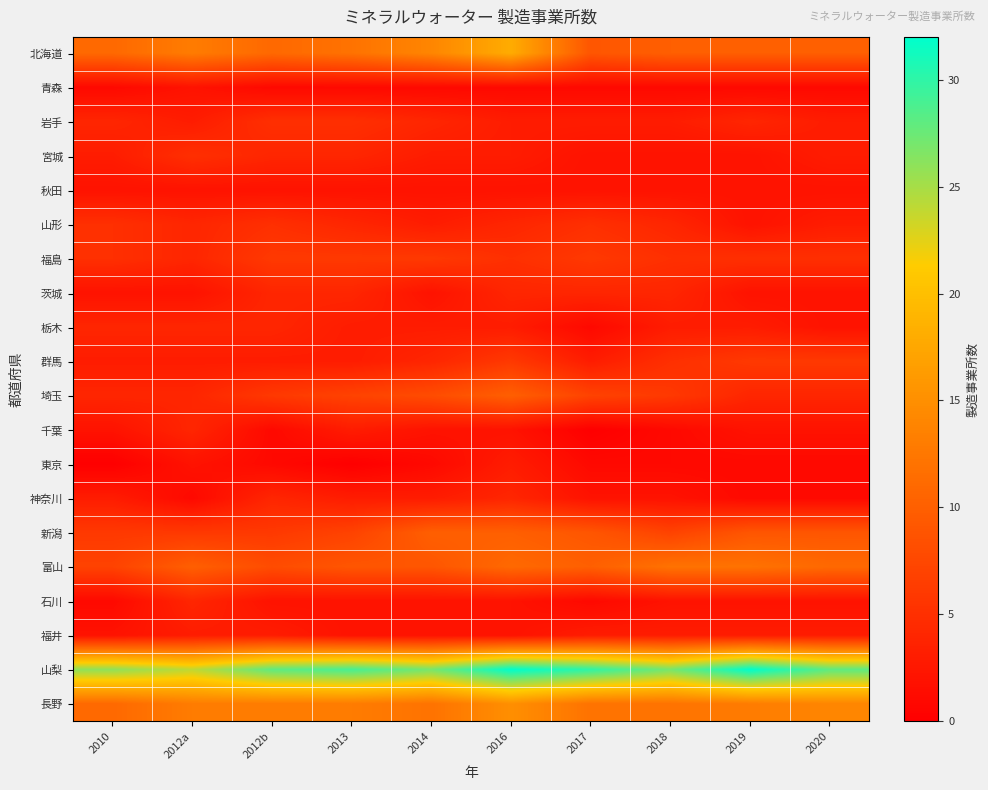

Count the number of data series in this chart.

20